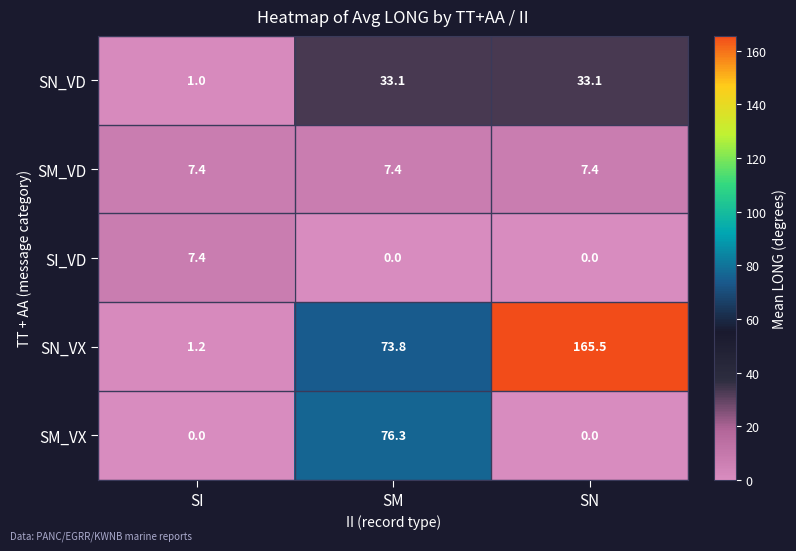

At which label does SI_VD reach its peak?

SI